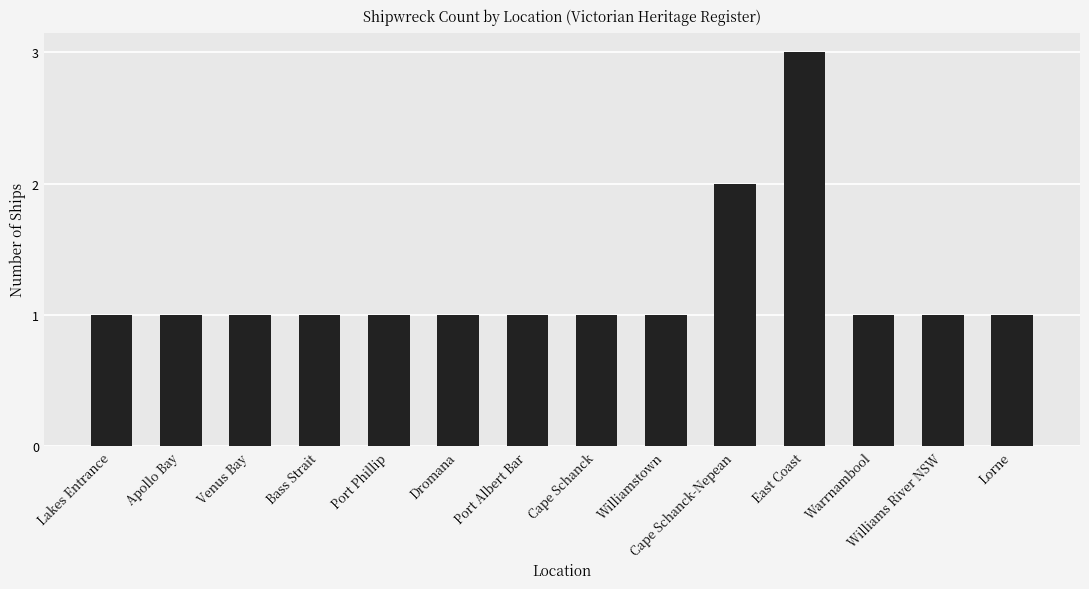

What is the sum of all values?

17